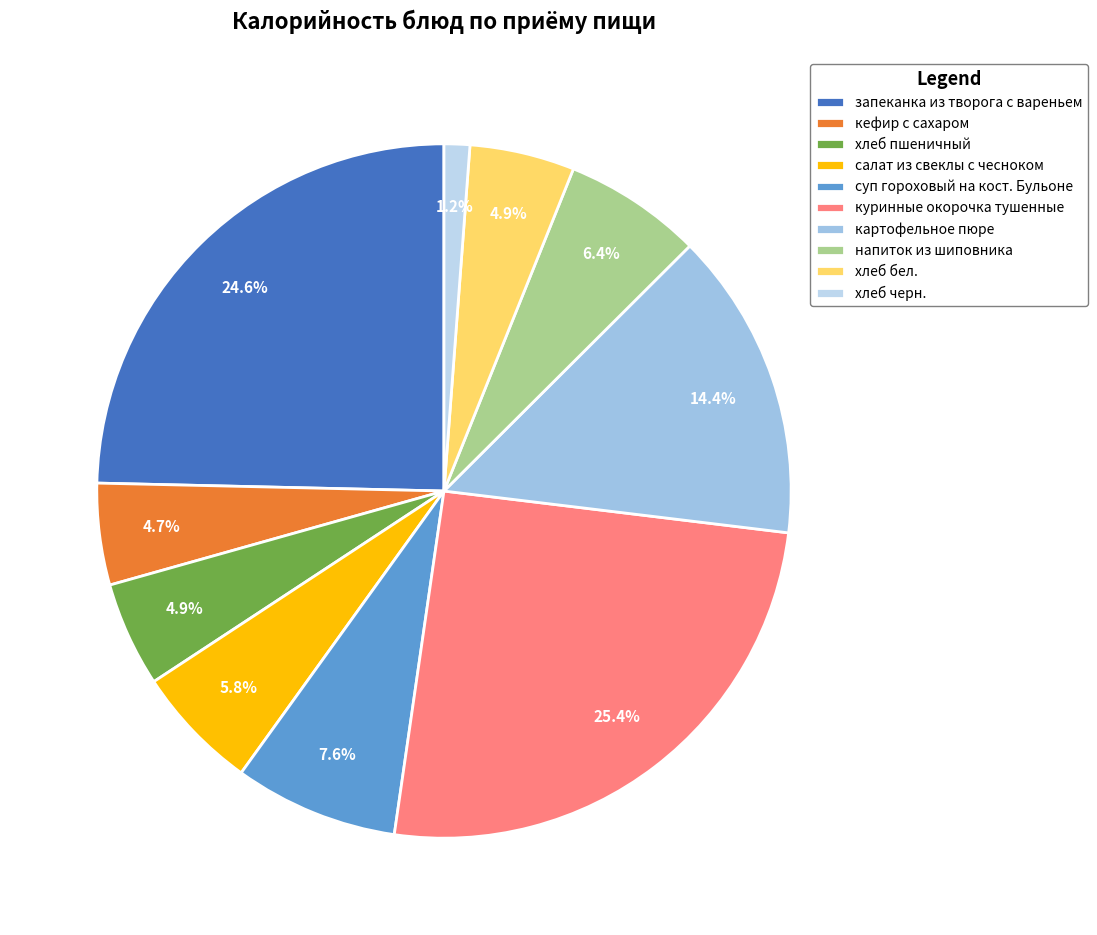

To the nearest percent, what is the difference between the largest and smallest slice percentages?

24%